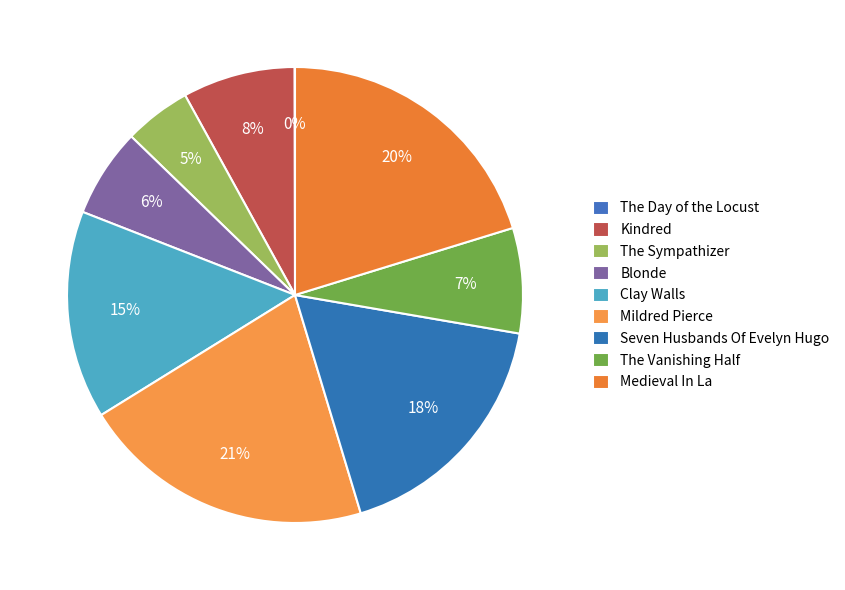

Is Seven Husbands Of Evelyn Hugo the majority of the pie?

No